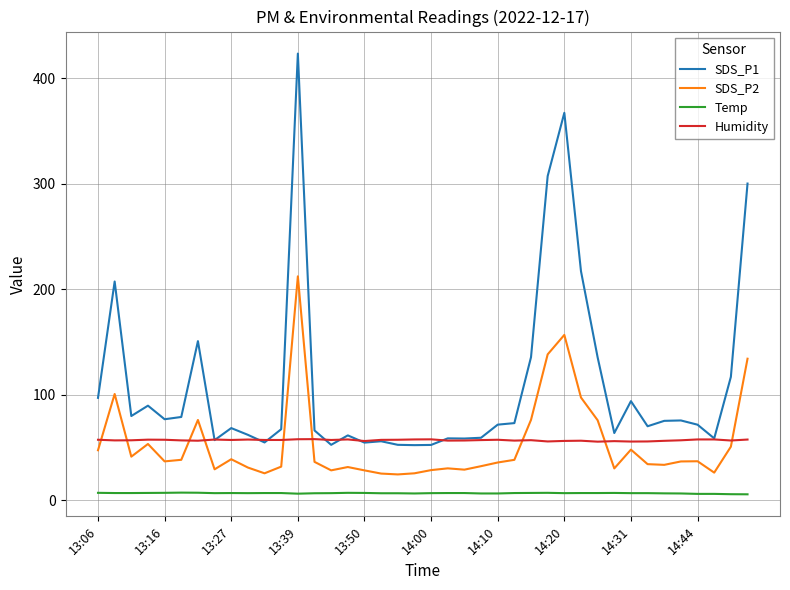

True or false: SDS_P1 and Temp intersect in this chart.

False